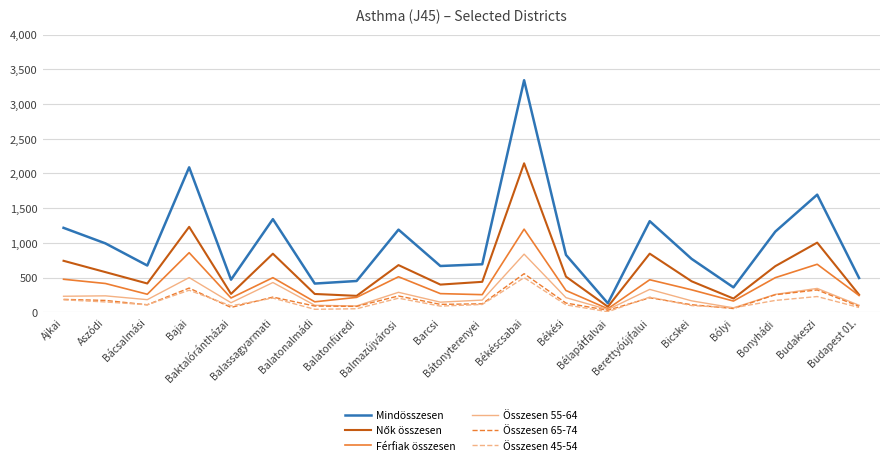

Which label corresponds to the largest value in the chart?

Békéscsabai